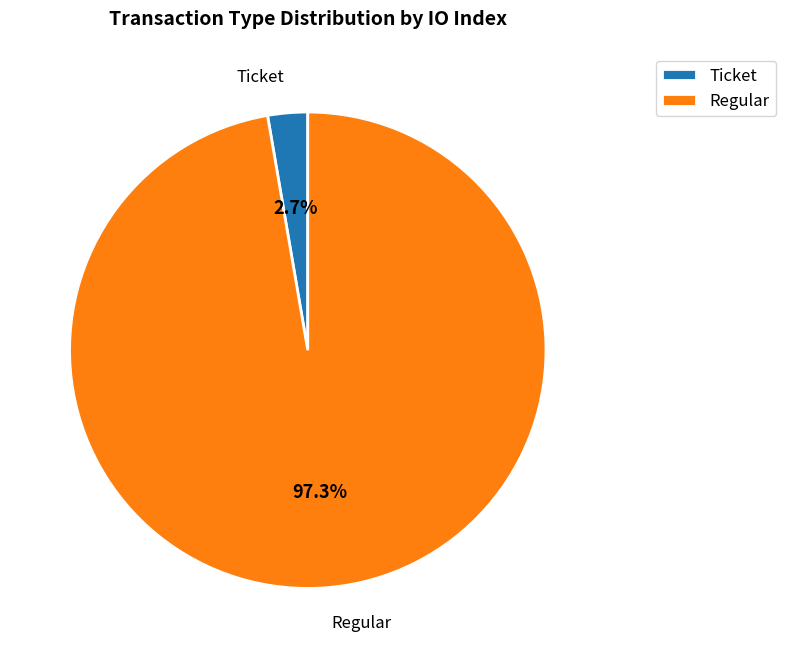

How many slices are in this pie chart?

2